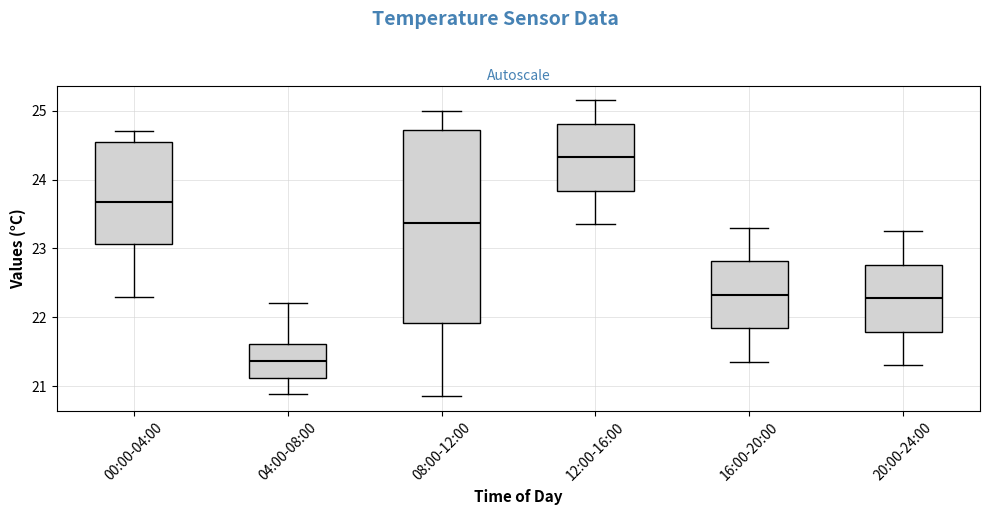

Reading left to right, transcribe this box plot: for each box, give where its median line is, the range the box spans, and where its two whiskers end, as read against the y-axis. The values are not printed on the chart, so give them approximately, as read against the axis.

00:00-04:00: median 23.7, box 23.1 to 24.5, whiskers 22.3 to 24.7
04:00-08:00: median 21.4, box 21.1 to 21.6, whiskers 20.9 to 22.2
08:00-12:00: median 23.4, box 21.9 to 24.7, whiskers 20.9 to 25.0
12:00-16:00: median 24.3, box 23.8 to 24.8, whiskers 23.4 to 25.2
16:00-20:00: median 22.3, box 21.8 to 22.8, whiskers 21.4 to 23.3
20:00-24:00: median 22.3, box 21.8 to 22.8, whiskers 21.3 to 23.3